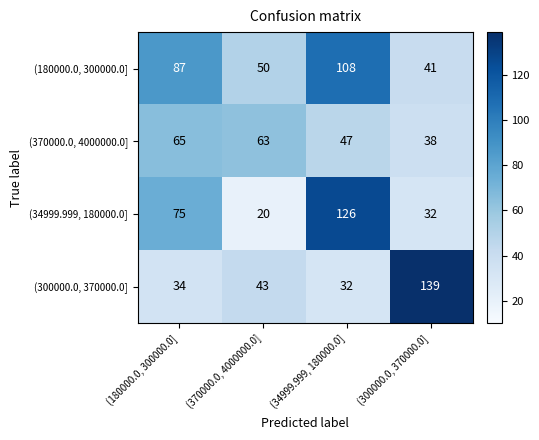

What is the approximate value of (370000.0, 4000000.0] at (180000.0, 300000.0]?

65